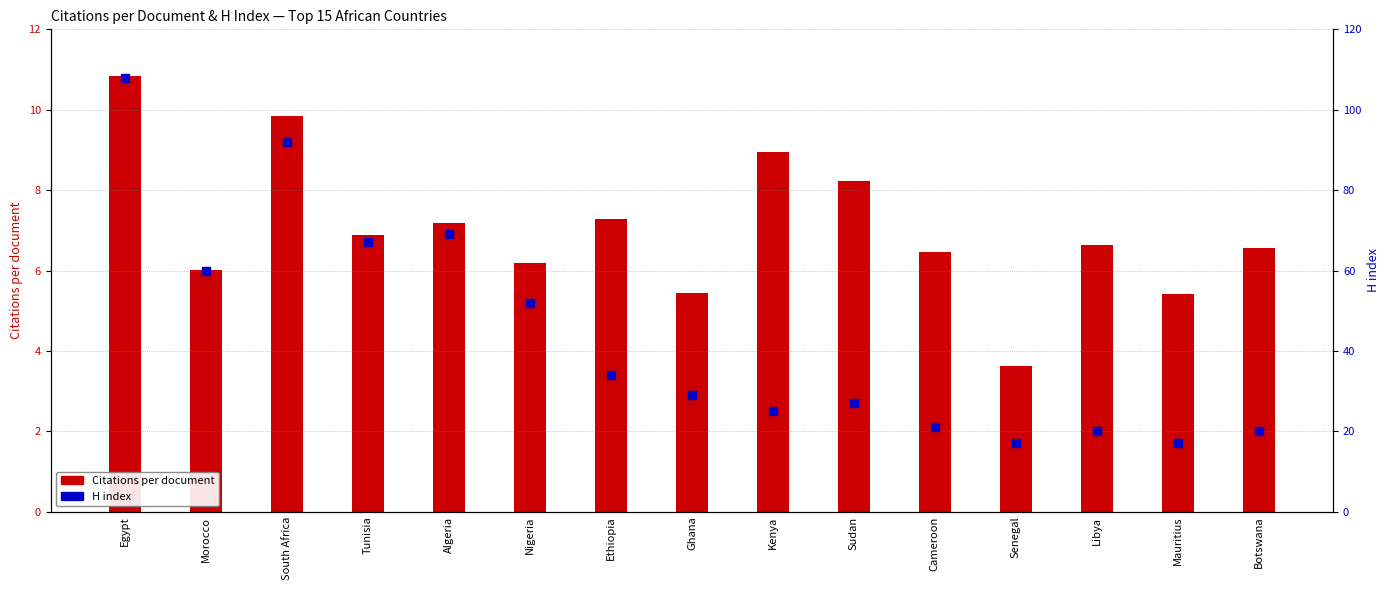

At how many categories does at least one series exceed 35?

6